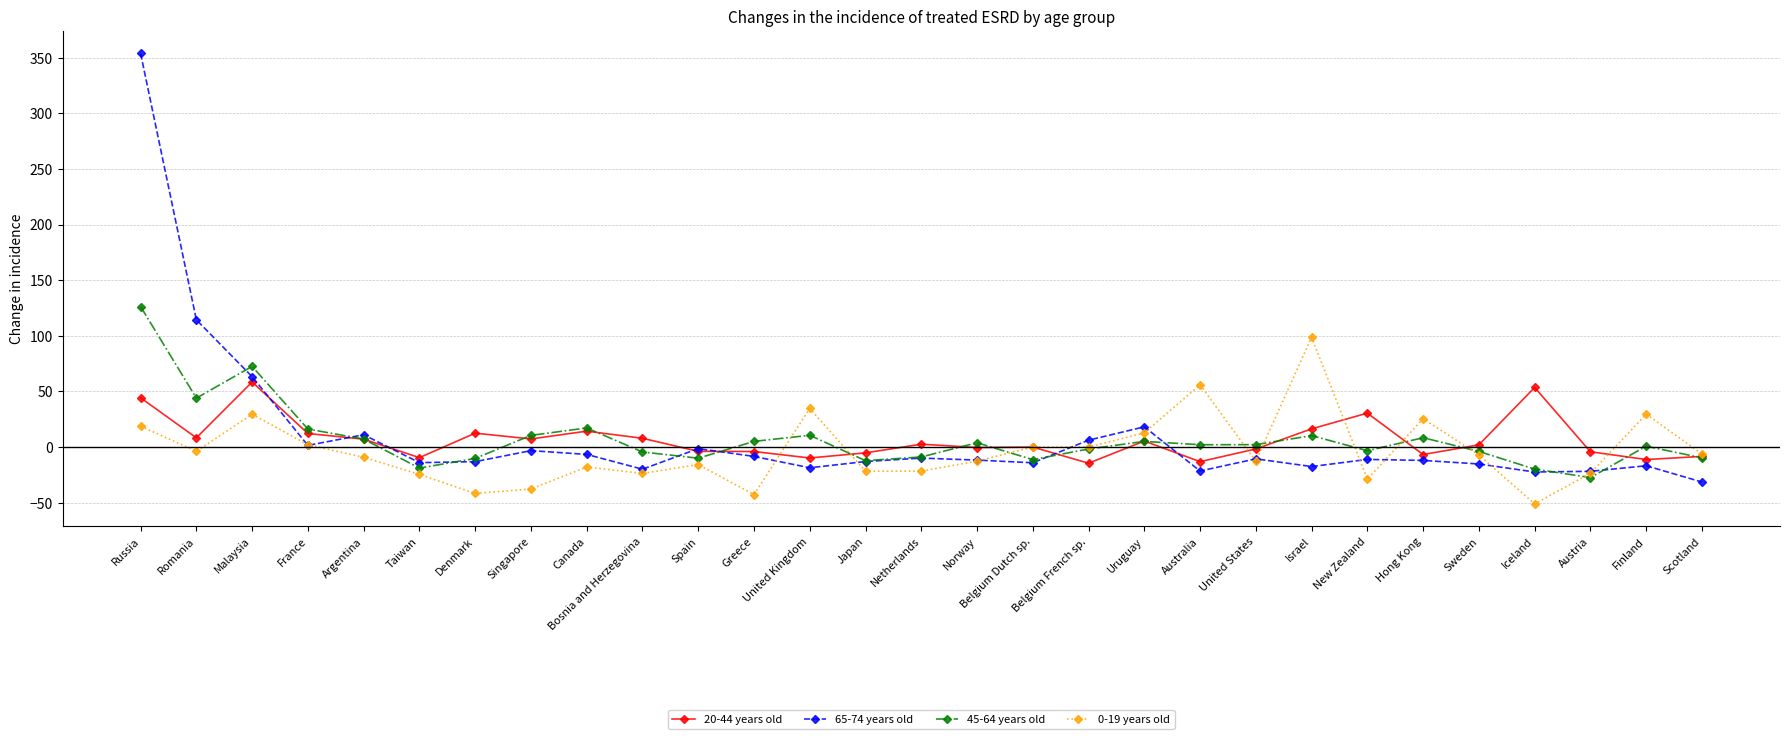

True or false: 20-44 years old has more than 2 interior local peaks.

True